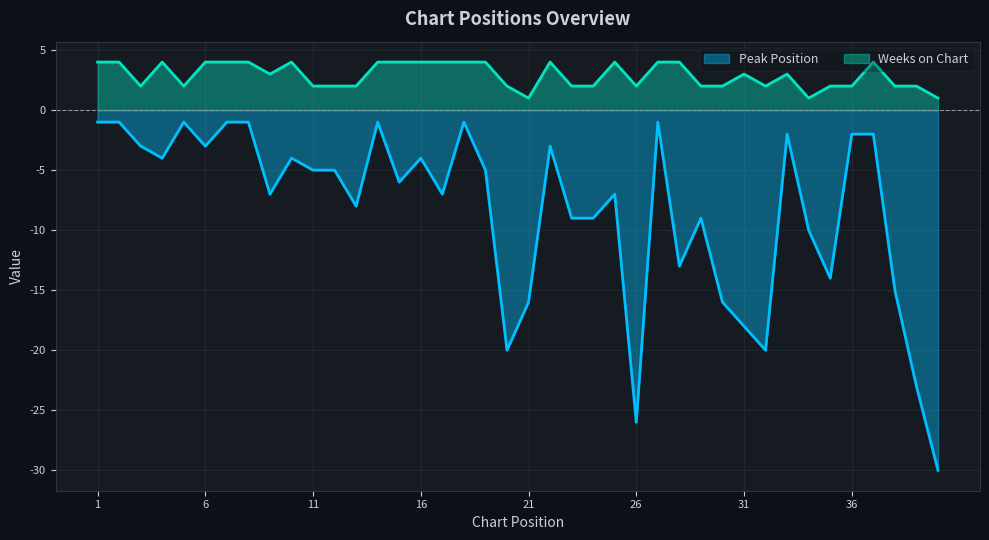

Between 23 and 24, which series saw the biggest shift?

Peak Position